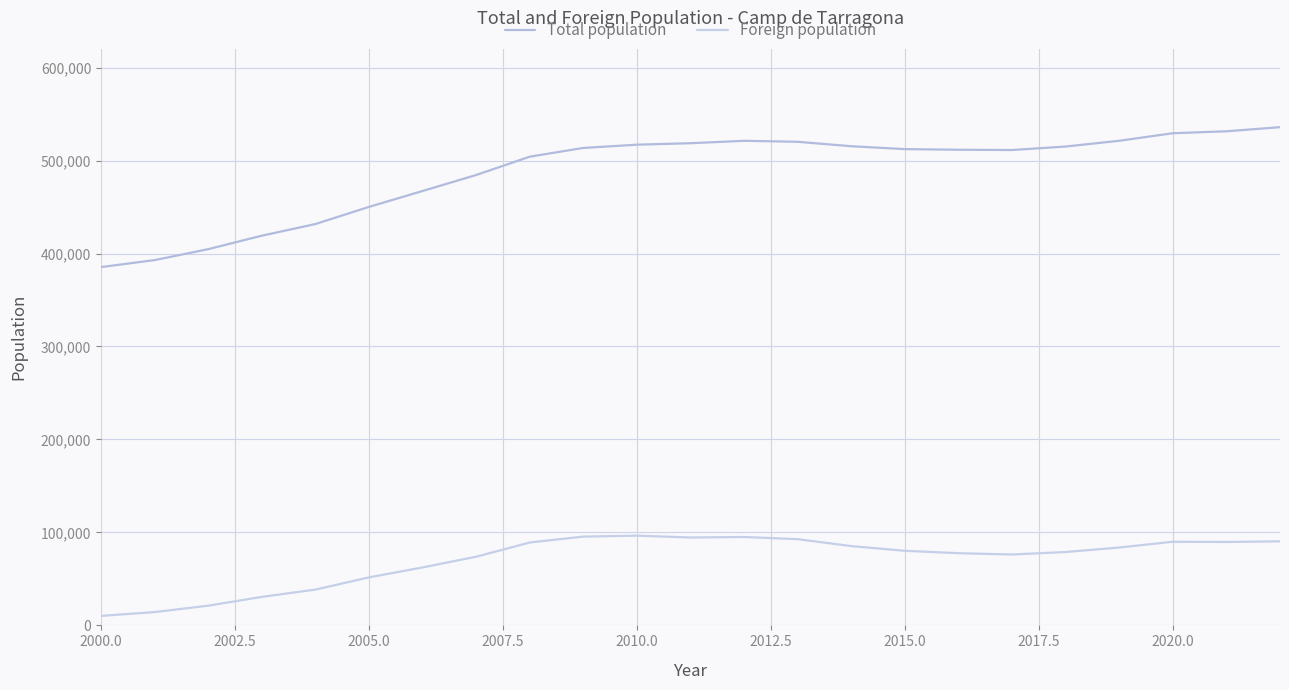

What are all the series names shown in the legend?

Total population, Foreign population